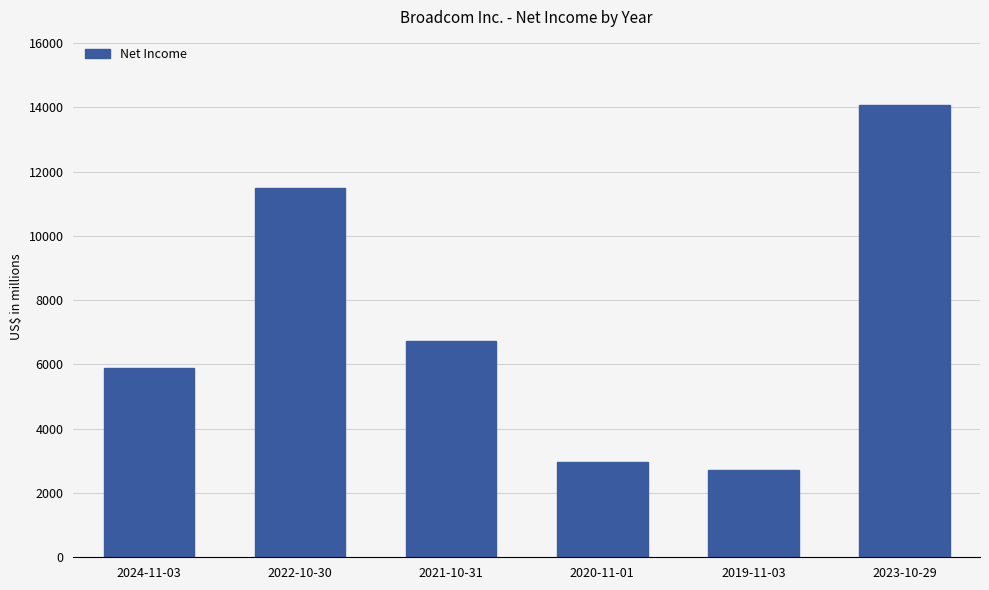

Reading left to right, transcribe all the data shown in this chart.

5895	11495	6736	2960	2724	14082